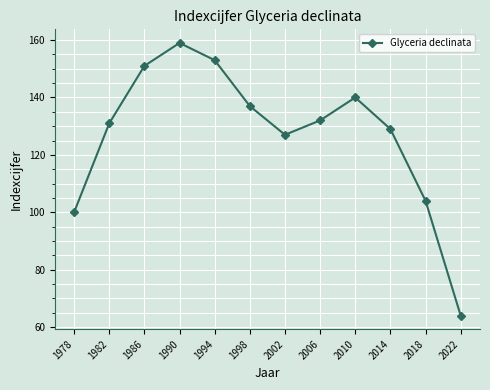

Does the chart have visible grid lines?

Yes